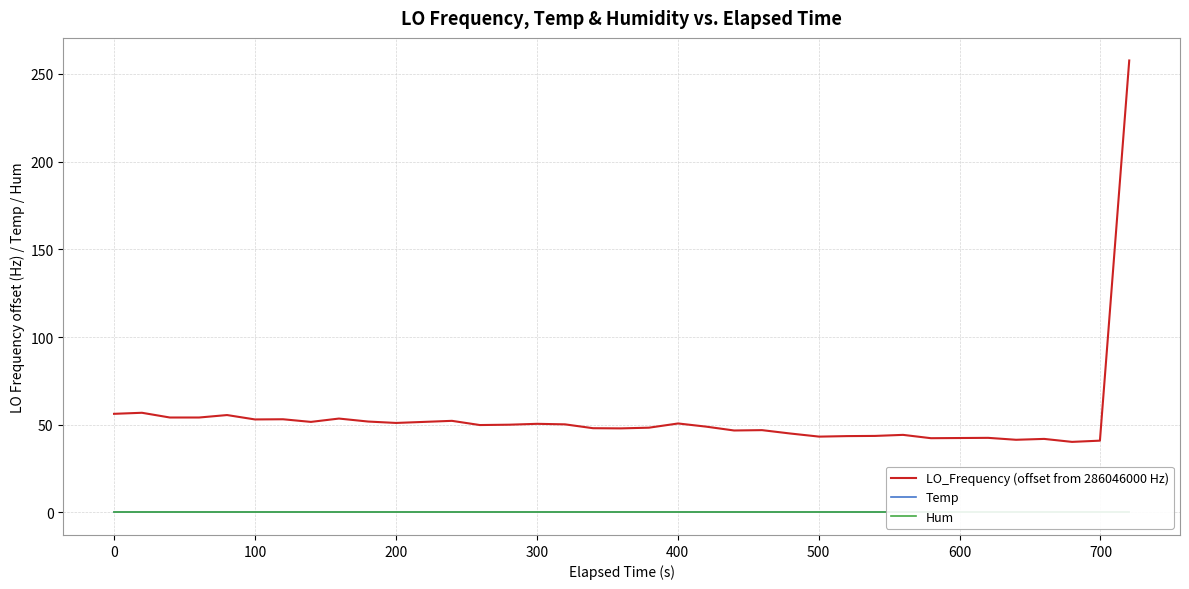

What is the lowest value of the LO_Frequency (offset from 286046000 Hz) series?

40.2